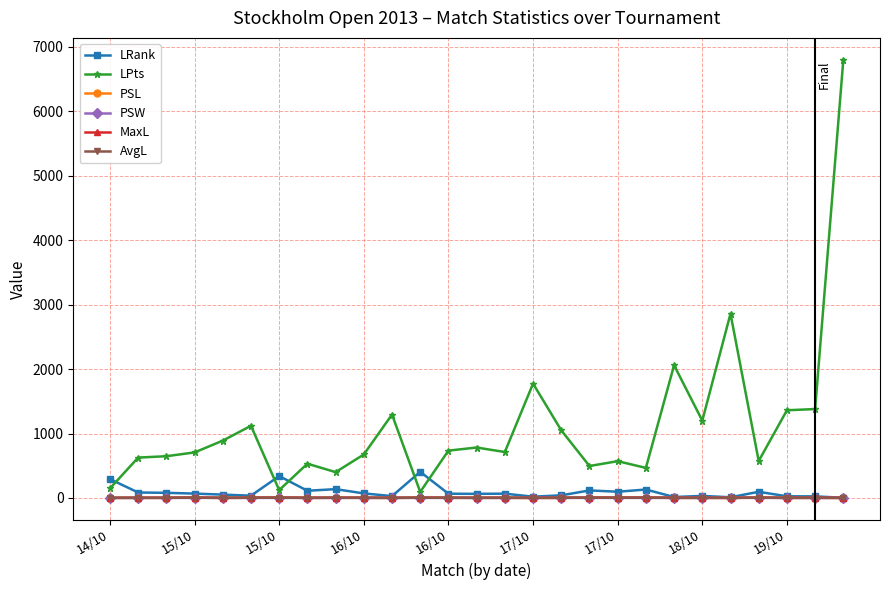

At how many categories does at least one series exceed 1736?

4